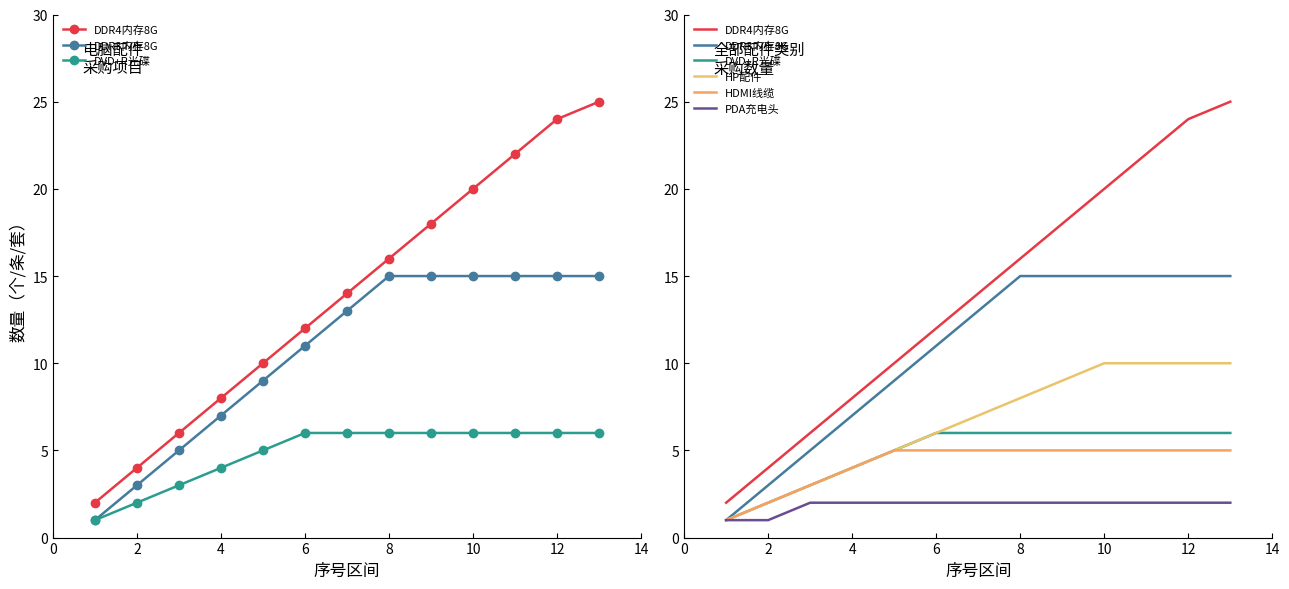

Reading left to right, list all the values displayed in this chart.

DDR4内存8G: 2	4	6	8	10	12	14	16	18	20	22	24	25
DDR3内存8G: 1	3	5	7	9	11	13	15	15	15	15	15	15
DVD+R光碟: 1	2	3	4	5	6	6	6	6	6	6	6	6
HP配件: 1	2	3	4	5	6	7	8	9	10	10	10	10
HDMI线缆: 1	2	3	4	5	5	5	5	5	5	5	5	5
PDA充电头: 1	1	2	2	2	2	2	2	2	2	2	2	2